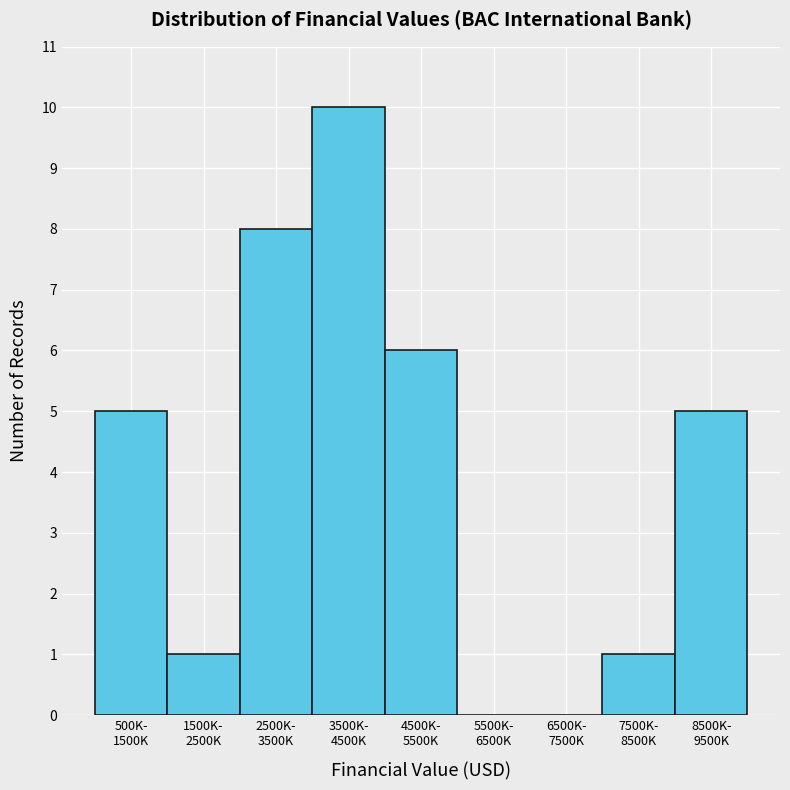

What is the sum of all values?

36